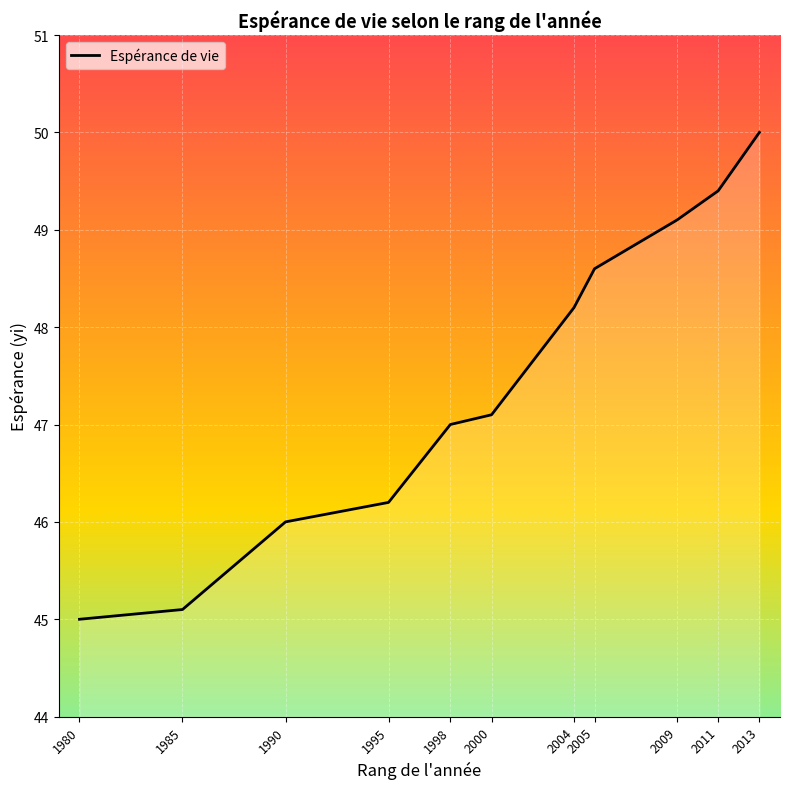

List the labels in order of value, largest first.

2013, 2011, 2009, 2005, 2004, 2000, 1998, 1995, 1990, 1985, 1980